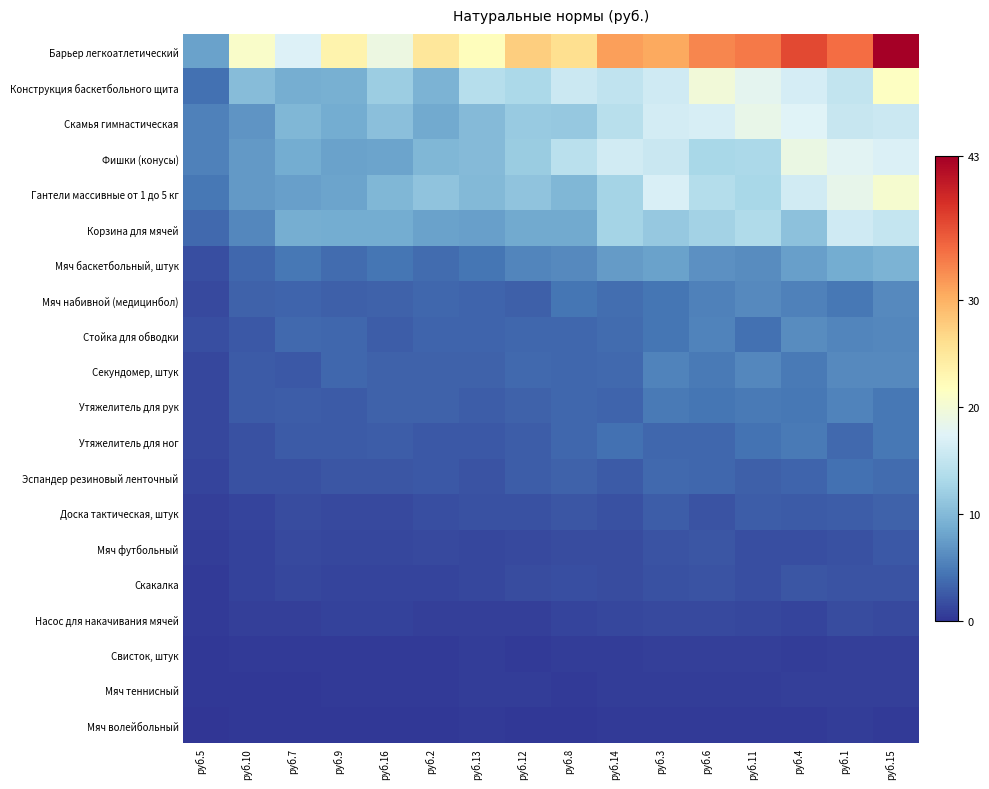

Reading left to right, extract all data points from this chart.

Барьер легкоатлетический: руб.5=7.9	руб.10=20.9	руб.7=17.3	руб.9=23.2	руб.16=19.1	руб.2=24.9	руб.13=22.0	руб.12=27.5	руб.8=26.1	руб.14=31.3	руб.3=30.5	руб.6=32.9	руб.11=33.8	руб.4=37.1	руб.1=34.7	руб.15=43.4
Конструкция баскетбольного щита: руб.5=4.1	руб.10=10.2	руб.7=8.8	руб.9=9.0	руб.16=12.0	руб.2=9.3	руб.13=13.9	руб.12=13.2	руб.8=15.7	руб.14=14.8	руб.3=15.9	руб.6=19.7	руб.11=18.0	руб.4=16.4	руб.1=15.1	руб.15=21.4
Скамья гимнастическая: руб.5=5.4	руб.10=6.9	руб.7=9.7	руб.9=8.8	руб.16=10.6	руб.2=8.6	руб.13=10.1	руб.12=11.7	руб.8=11.5	руб.14=14.2	руб.3=16.3	руб.6=16.7	руб.11=18.5	руб.4=17.4	руб.1=15.3	руб.15=15.7
Фишки (конусы): руб.5=5.3	руб.10=7.2	руб.7=8.7	руб.9=7.8	руб.16=8.1	руб.2=9.7	руб.13=10.1	руб.12=11.7	руб.8=14.4	руб.14=16.2	руб.3=15.5	руб.6=13.0	руб.11=13.1	руб.4=18.8	руб.1=17.8	руб.15=17.1
Гантели массивные от 1 до 5 кг: руб.5=4.6	руб.10=7.2	руб.7=7.6	руб.9=8.1	руб.16=9.7	руб.2=10.9	руб.13=9.8	руб.12=10.9	руб.8=9.7	руб.14=12.6	руб.3=16.8	руб.6=13.7	руб.11=13.0	руб.4=16.2	руб.1=18.3	руб.15=20.4
Корзина для мячей: руб.5=3.6	руб.10=5.8	руб.7=8.9	руб.9=8.7	руб.16=8.8	руб.2=7.8	руб.13=7.7	руб.12=8.6	руб.8=8.6	руб.14=12.6	руб.3=11.4	руб.6=12.4	руб.11=13.5	руб.4=10.8	руб.1=15.9	руб.15=15.1
Мяч баскетбольный, штук: руб.5=1.8	руб.10=3.4	руб.7=4.6	руб.9=3.8	руб.16=4.4	руб.2=3.8	руб.13=4.5	руб.12=5.7	руб.8=6.1	руб.14=7.4	руб.3=7.9	руб.6=6.6	руб.11=6.2	руб.4=7.6	руб.1=8.7	руб.15=9.4
Мяч набивной (медицинбол): руб.5=1.4	руб.10=3.2	руб.7=3.2	руб.9=3.0	руб.16=3.2	руб.2=3.5	руб.13=3.3	руб.12=3.0	руб.8=4.4	руб.14=4.0	руб.3=4.5	руб.6=5.4	руб.11=6.0	руб.4=5.3	руб.1=4.7	руб.15=6.0
Стойка для обводки: руб.5=1.7	руб.10=2.5	руб.7=3.7	руб.9=3.4	руб.16=2.8	руб.2=3.3	руб.13=3.2	руб.12=3.5	руб.8=3.4	руб.14=3.8	руб.3=4.4	руб.6=5.6	руб.11=4.2	руб.4=6.1	руб.1=5.7	руб.15=5.9
Секундомер, штук: руб.5=1.2	руб.10=2.7	руб.7=2.5	руб.9=3.4	руб.16=3.2	руб.2=3.1	руб.13=3.2	руб.12=3.6	руб.8=3.4	руб.14=3.6	руб.3=5.5	руб.6=4.9	руб.11=5.8	руб.4=4.9	руб.1=6.0	руб.15=6.0
Утяжелитель для рук: руб.5=1.2	руб.10=2.6	руб.7=2.8	руб.9=2.6	руб.16=3.2	руб.2=3.1	руб.13=2.8	руб.12=3.1	руб.8=3.5	руб.14=3.3	руб.3=4.9	руб.6=4.5	руб.11=4.8	руб.4=4.7	руб.1=5.6	руб.15=4.7
Утяжелитель для ног: руб.5=1.3	руб.10=1.9	руб.7=2.6	руб.9=2.7	руб.16=2.7	руб.2=2.4	руб.13=2.5	руб.12=2.8	руб.8=3.5	руб.14=4.2	руб.3=3.5	руб.6=3.6	руб.11=4.3	руб.4=4.8	руб.1=3.7	руб.15=4.7
Эспандер резиновый ленточный: руб.5=1.1	руб.10=1.9	руб.7=2.0	руб.9=2.3	руб.16=2.2	руб.2=2.5	руб.13=2.1	руб.12=2.8	руб.8=3.2	руб.14=2.6	руб.3=3.6	руб.6=3.5	руб.11=3.0	руб.4=3.2	руб.1=4.1	руб.15=3.8
Доска тактическая, штук: руб.5=0.7	руб.10=1.1	руб.7=1.5	руб.9=1.5	руб.16=1.4	руб.2=1.7	руб.13=2.0	руб.12=2.0	руб.8=2.2	руб.14=2.0	руб.3=2.7	руб.6=2.1	руб.11=2.7	руб.4=2.7	руб.1=2.8	руб.15=3.2
Мяч футбольный: руб.5=0.5	руб.10=1.0	руб.7=1.4	руб.9=1.3	руб.16=1.2	руб.2=1.5	руб.13=1.3	руб.12=1.5	руб.8=1.7	руб.14=1.5	руб.3=2.1	руб.6=2.2	руб.11=1.8	руб.4=1.8	руб.1=2.0	руб.15=2.5
Скакалка: руб.5=0.5	руб.10=0.9	руб.7=1.2	руб.9=1.2	руб.16=1.1	руб.2=1.1	руб.13=1.3	руб.12=1.6	руб.8=1.9	руб.14=1.7	руб.3=1.9	руб.6=2.1	руб.11=1.8	руб.4=2.2	руб.1=2.1	руб.15=2.1
Насос для накачивания мячей: руб.5=0.4	руб.10=0.8	руб.7=0.8	руб.9=0.9	руб.16=0.9	руб.2=0.8	руб.13=0.8	руб.12=0.8	руб.8=1.2	руб.14=1.2	руб.3=1.4	руб.6=1.5	руб.11=1.3	руб.4=1.2	руб.1=1.7	руб.15=1.5
Свисток, штук: руб.5=0.2	руб.10=0.4	руб.7=0.4	руб.9=0.5	руб.16=0.4	руб.2=0.4	руб.13=0.6	руб.12=0.5	руб.8=0.6	руб.14=0.6	руб.3=0.7	руб.6=0.7	руб.11=0.7	руб.4=0.6	руб.1=0.8	руб.15=0.7
Мяч теннисный: руб.5=0.2	руб.10=0.3	руб.7=0.3	руб.9=0.5	руб.16=0.5	руб.2=0.5	руб.13=0.5	руб.12=0.5	руб.8=0.5	руб.14=0.5	руб.3=0.5	руб.6=0.6	руб.11=0.6	руб.4=0.8	руб.1=0.7	руб.15=0.8
Мяч волейбольный: руб.5=0.2	руб.10=0.3	руб.7=0.3	руб.9=0.2	руб.16=0.3	руб.2=0.3	руб.13=0.4	руб.12=0.3	руб.8=0.3	руб.14=0.4	руб.3=0.4	руб.6=0.5	руб.11=0.4	руб.4=0.5	руб.1=0.6	руб.15=0.5